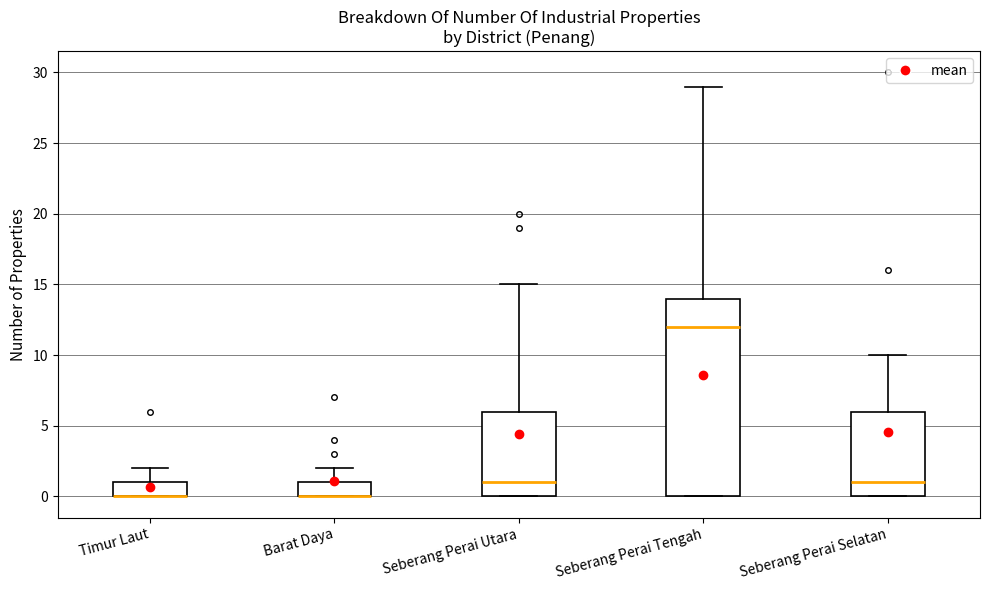

Reading left to right, transcribe this box plot: for each box, give where its median line is, the range the box spans, and where its two whiskers end, as read against the y-axis. The values are not printed on the chart, so give them approximately, as read against the axis.

Timur Laut: median 0 (drawn on the box's lower edge), box 0 to 1, whiskers 0 to 2
Barat Daya: median 0 (drawn on the box's lower edge), box 0 to 1, whiskers 0 to 2
Seberang Perai Utara: median 1, box 0 to 6, whiskers 0 to 15
Seberang Perai Tengah: median 12, box 0 to 14, whiskers 0 to 29
Seberang Perai Selatan: median 1, box 0 to 6, whiskers 0 to 10